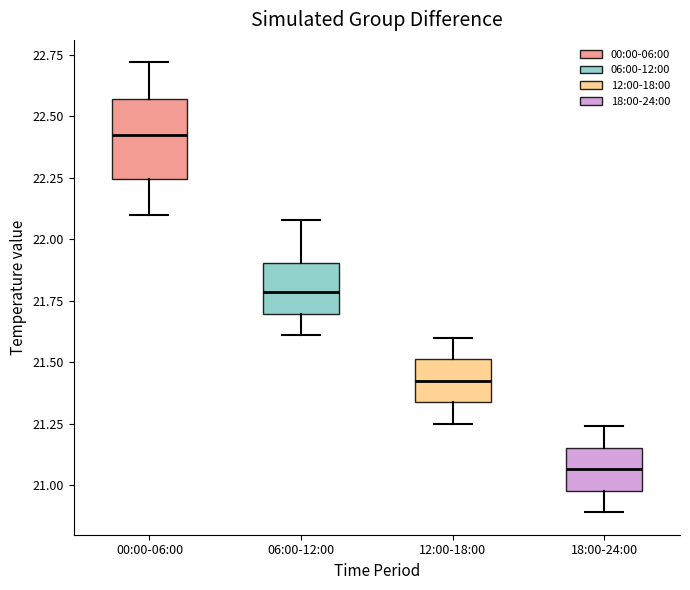

Which box is the tallest, from its lower edge to its upper edge?

00:00-06:00